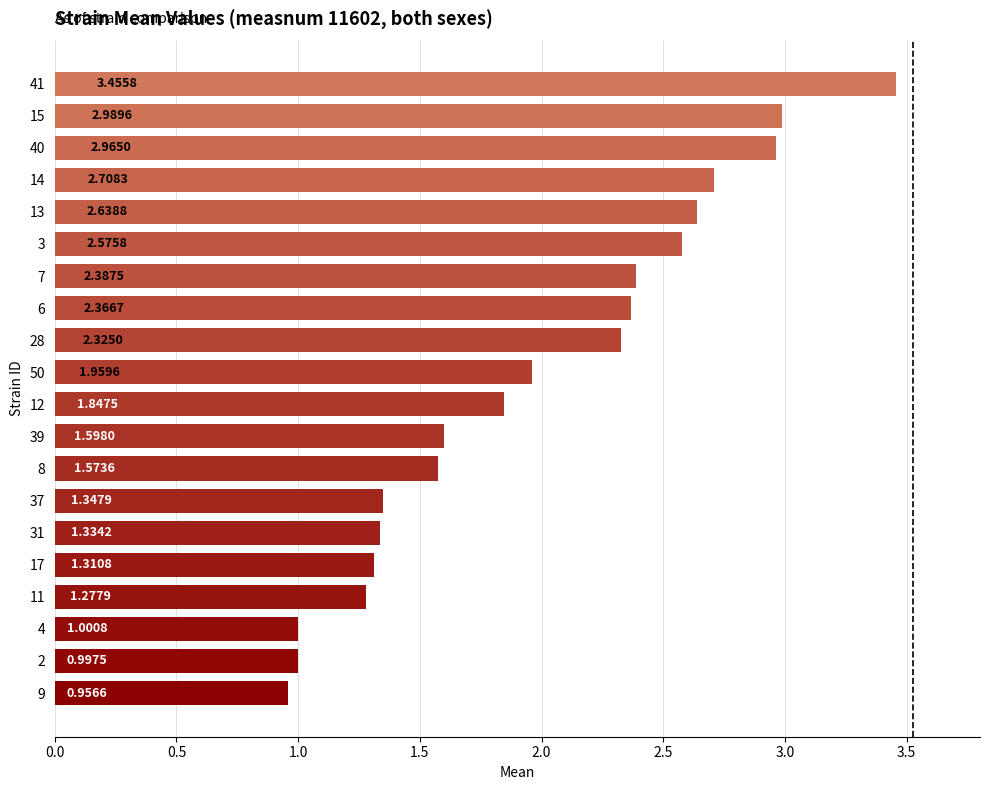

What is the ratio of the value at 31 to the value at 13?

0.5